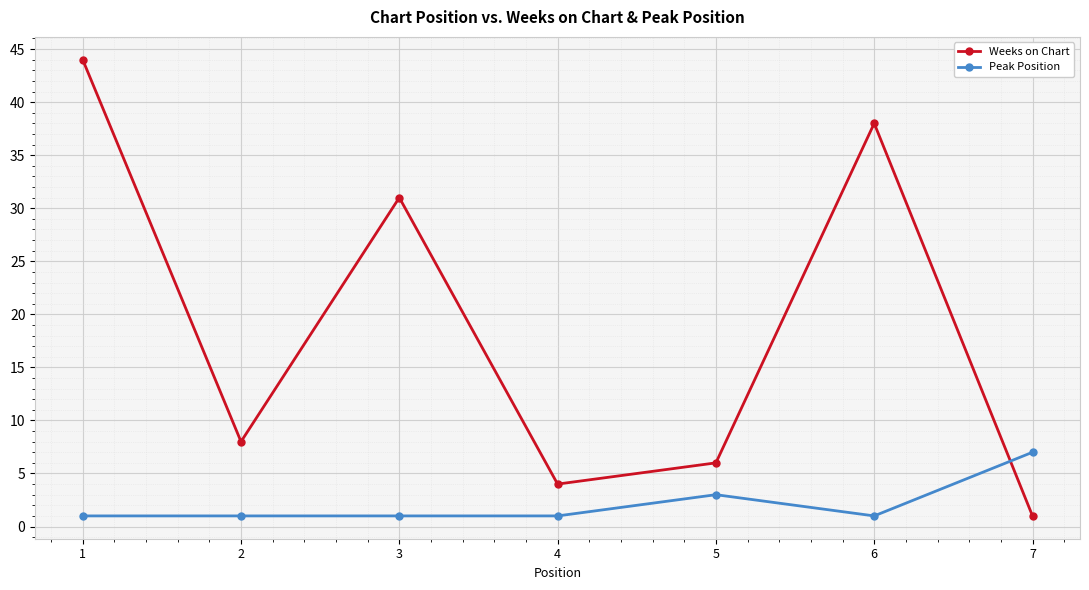

Is it true that Peak Position equals 7 at 7?

True